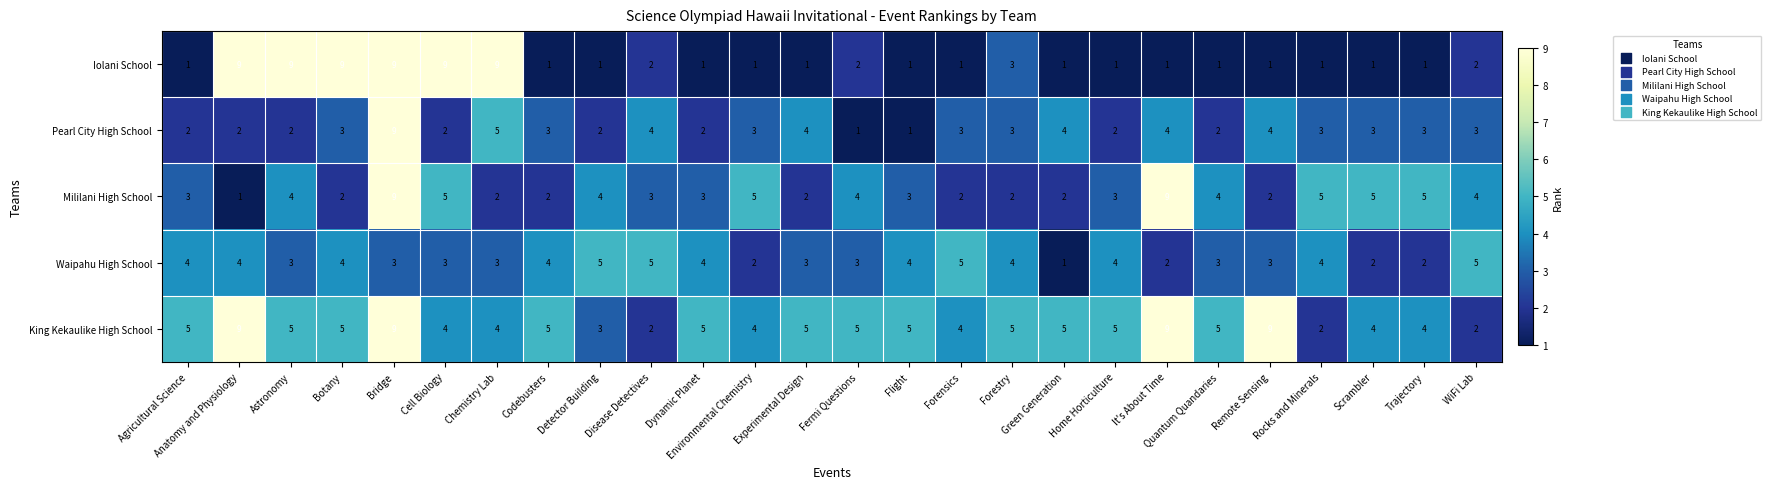

What is the smallest value displayed?

1